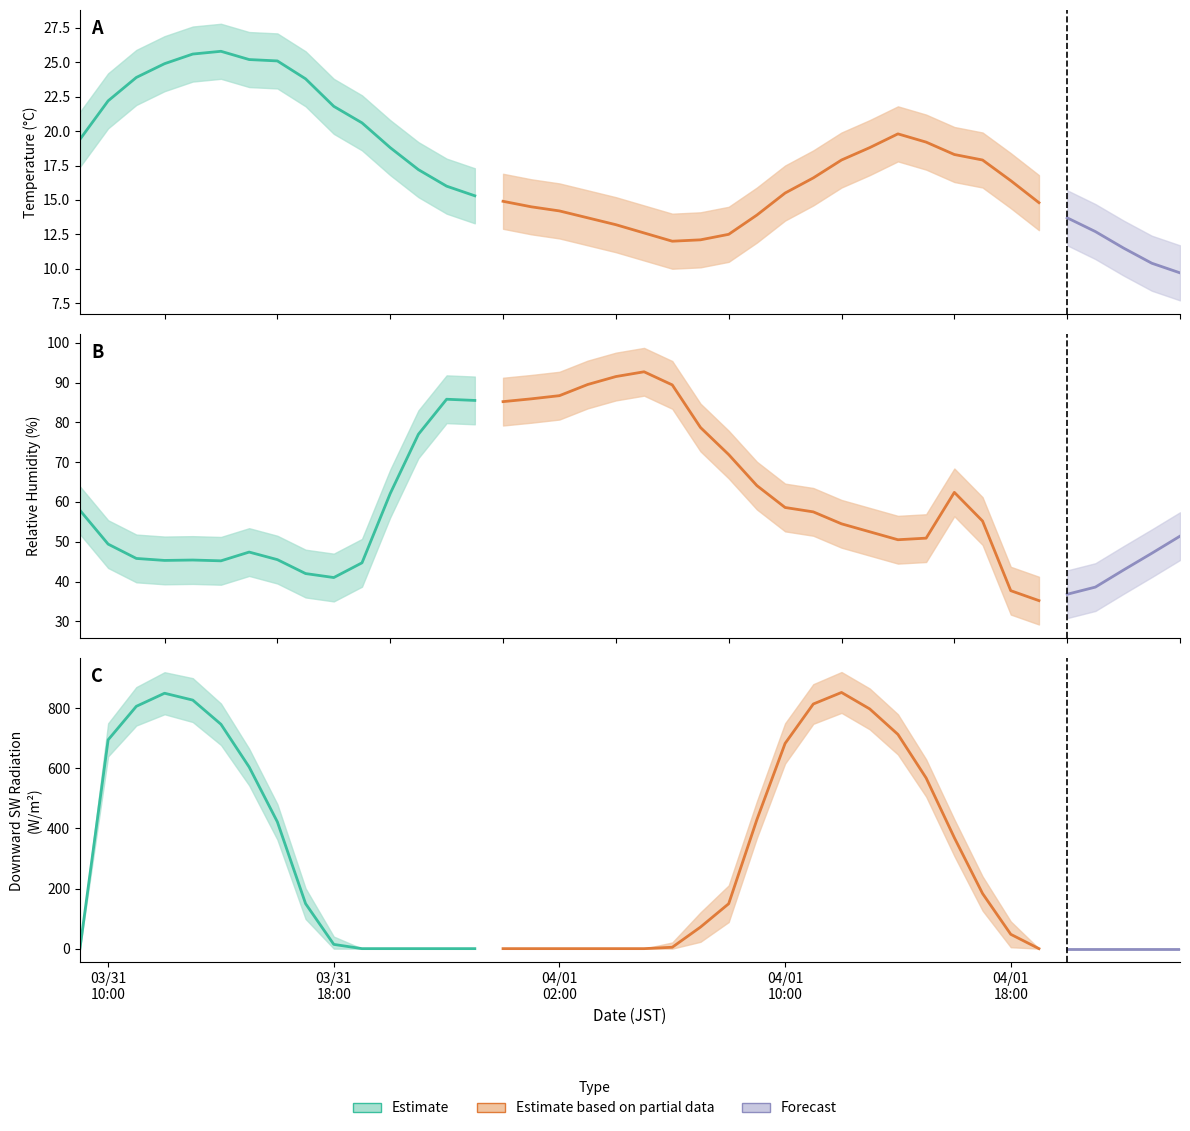

Which has a higher value, 2024/04/01 01:00 or 2024/04/01 03:00?

2024/04/01 01:00